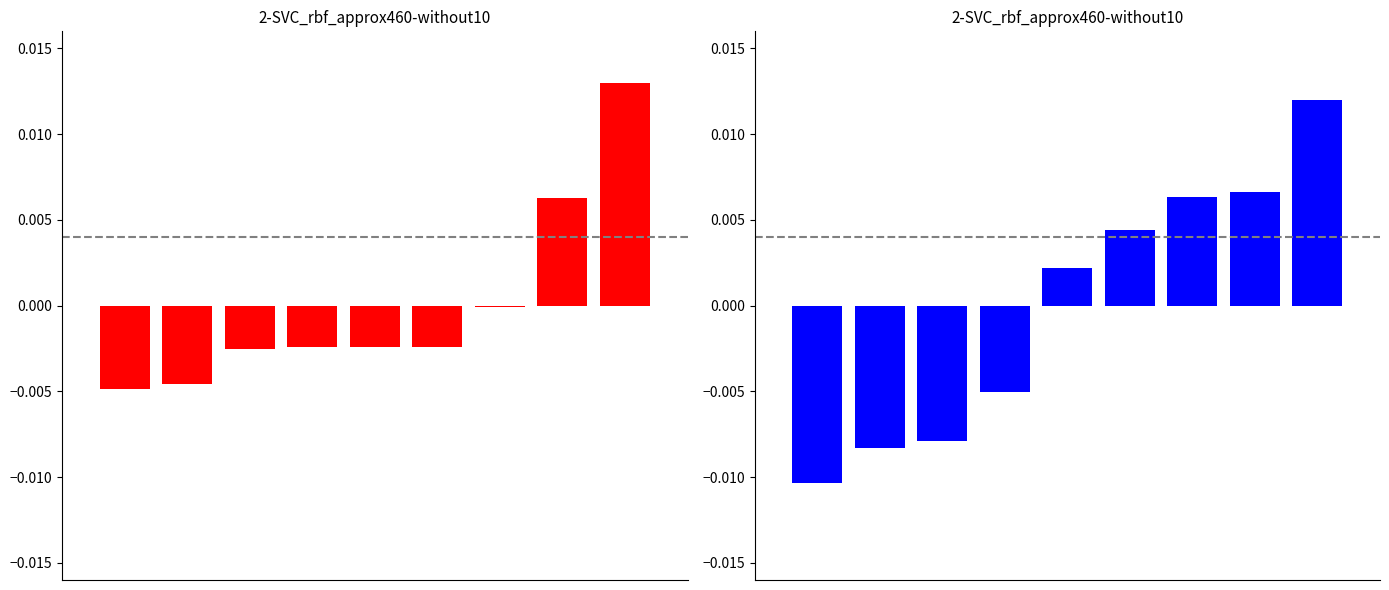

The value of Quarter 2 at 5 is 0.0. True or false?

False